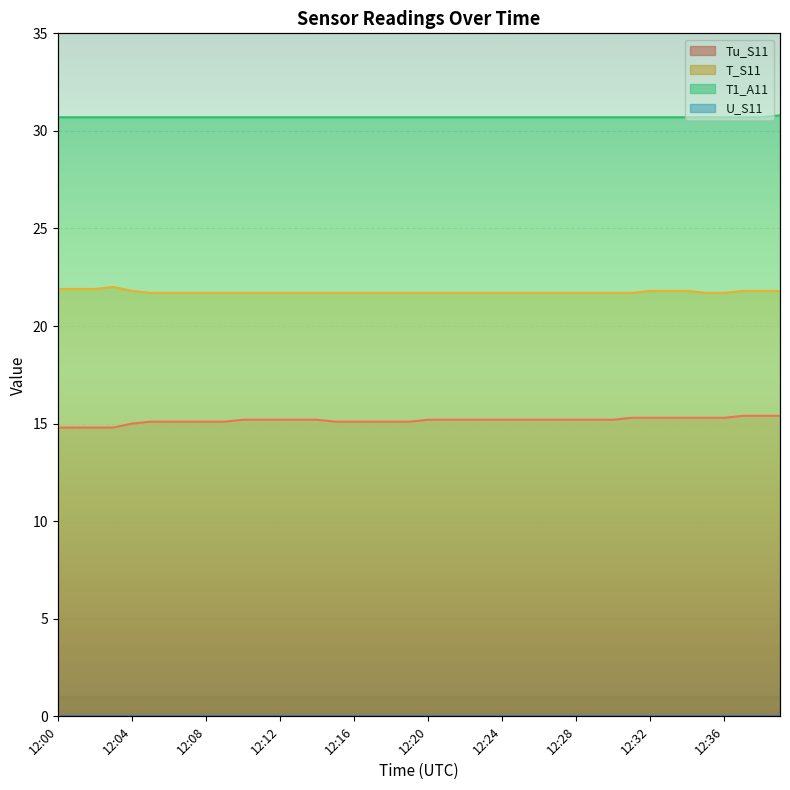

The T1_A11 series shows 15.5 at 12:26. True or false?

False